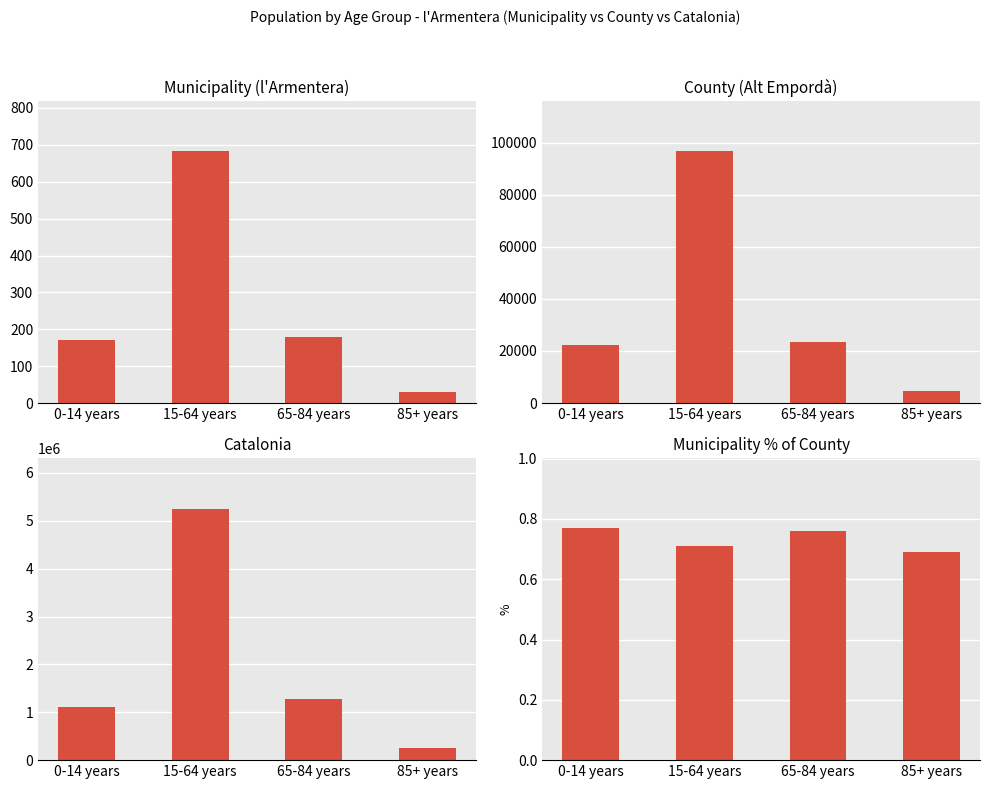

What is the difference between the Catalonia values at 0-14 years and 85+ years?

860449.0